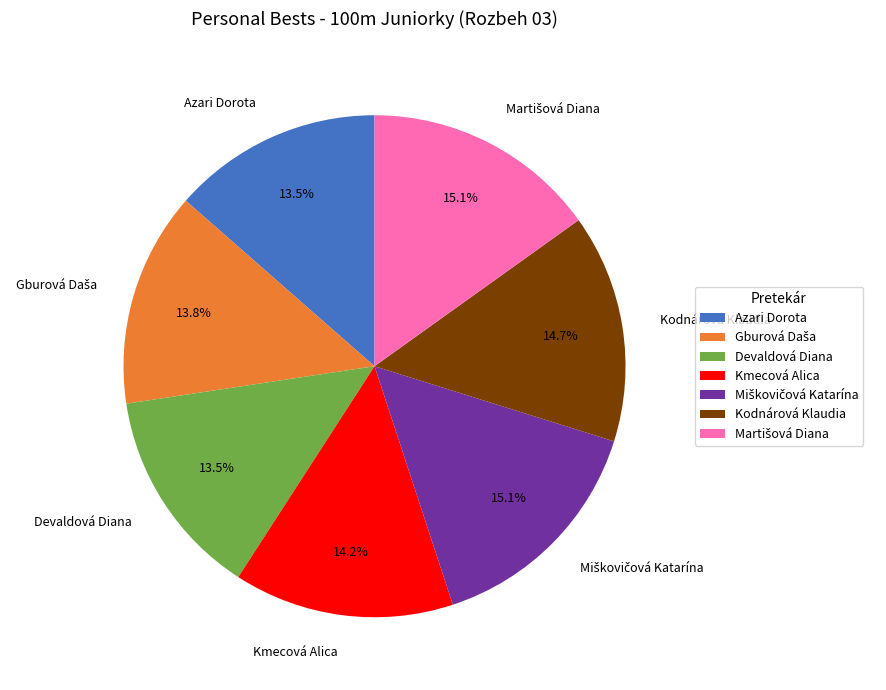

Combined, do Devaldová Diana and Kmecová Alica account for over 50%?

No